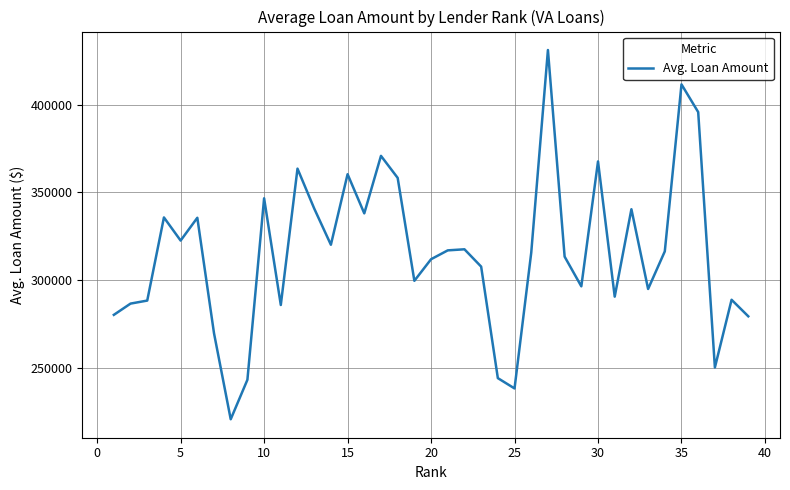

What is the difference between the maximum and minimum values?

210494